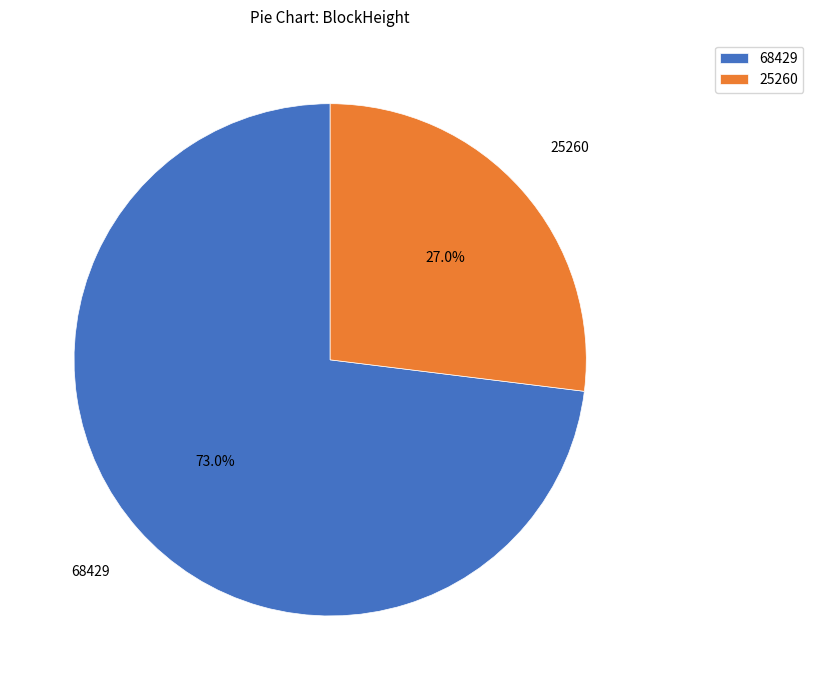

Which category has the biggest portion of the pie?

68429